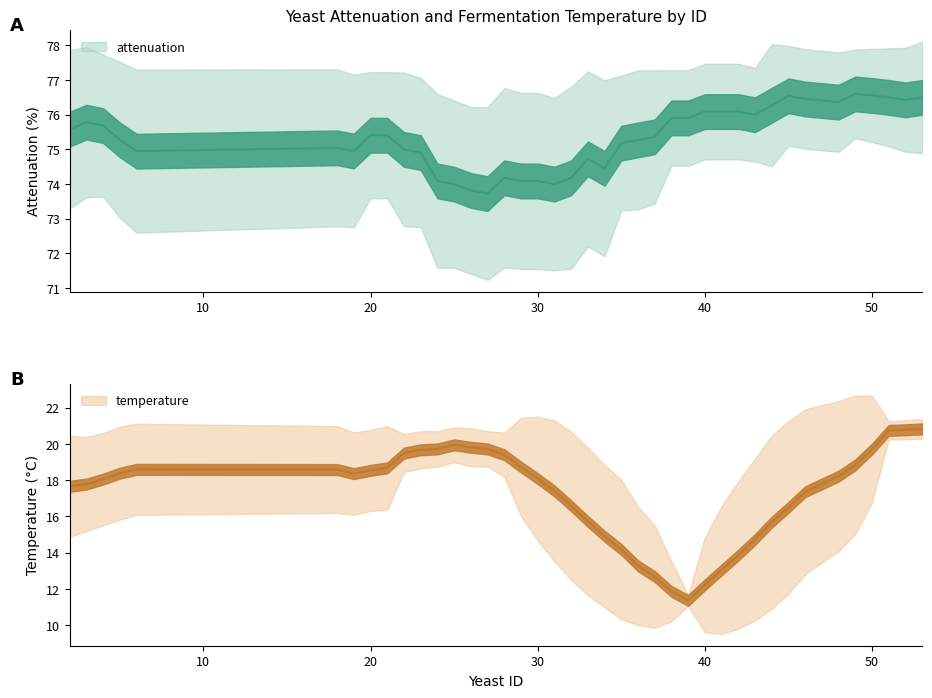

True or false: attenuation and temperature cross at least once.

False